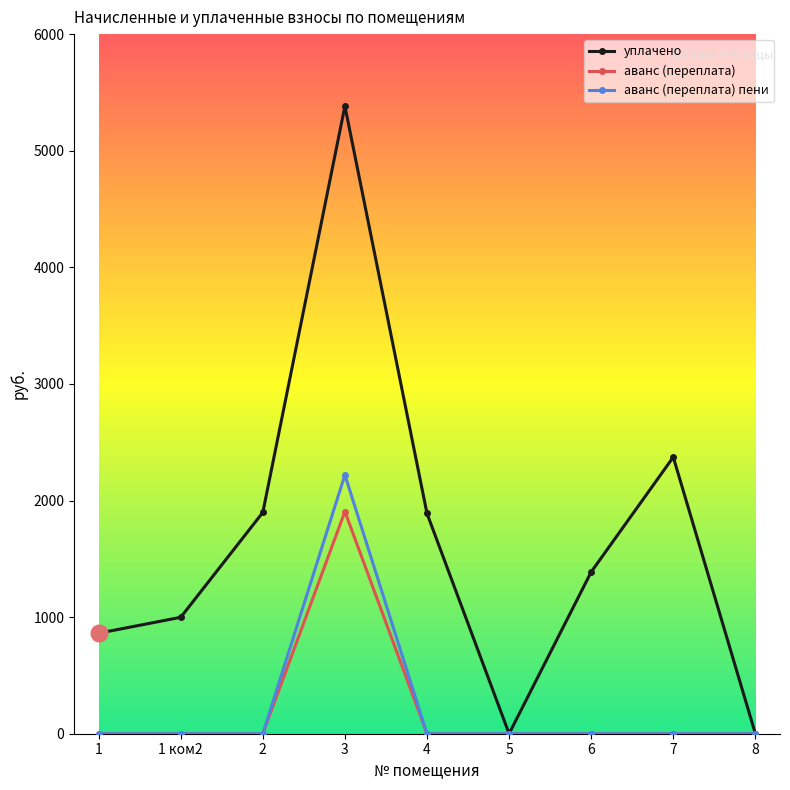

Is the value of аванс (переплата) пени at 8 greater than the value of уплачено at 1 ком2?

No